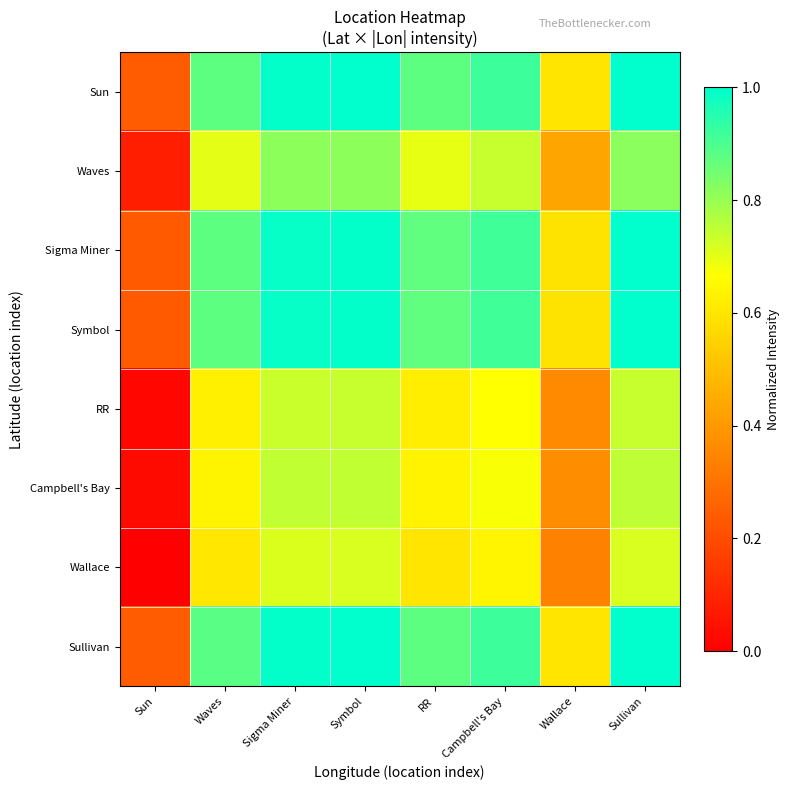

Which series has the largest total across all categories?

Sullivan